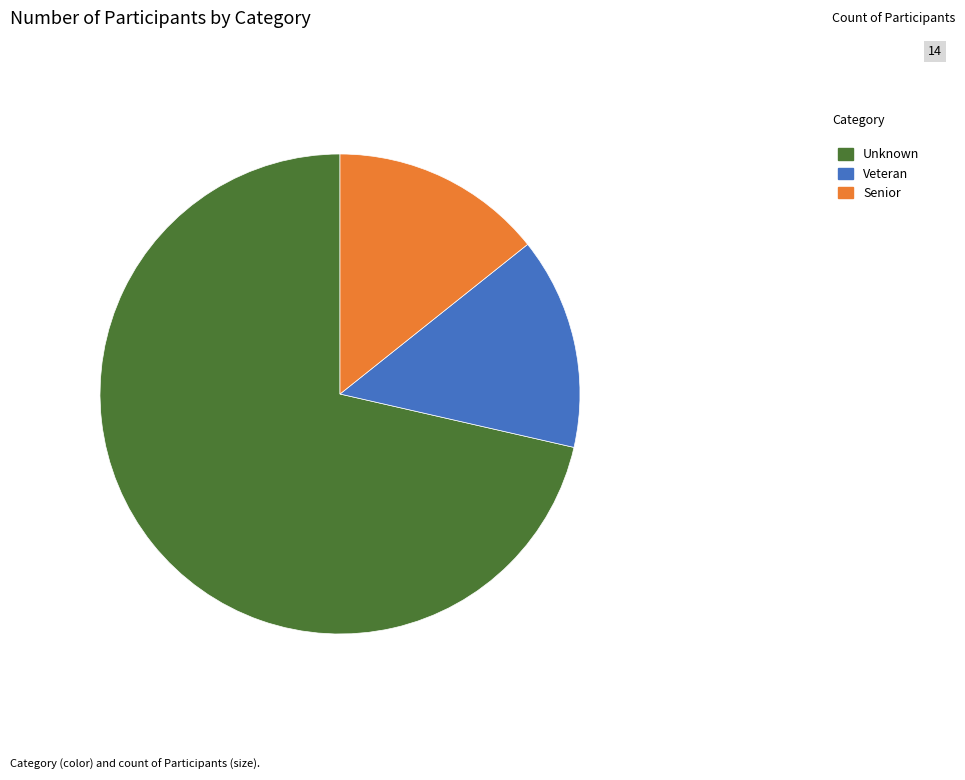

What is the largest slice in the pie chart?

Unknown